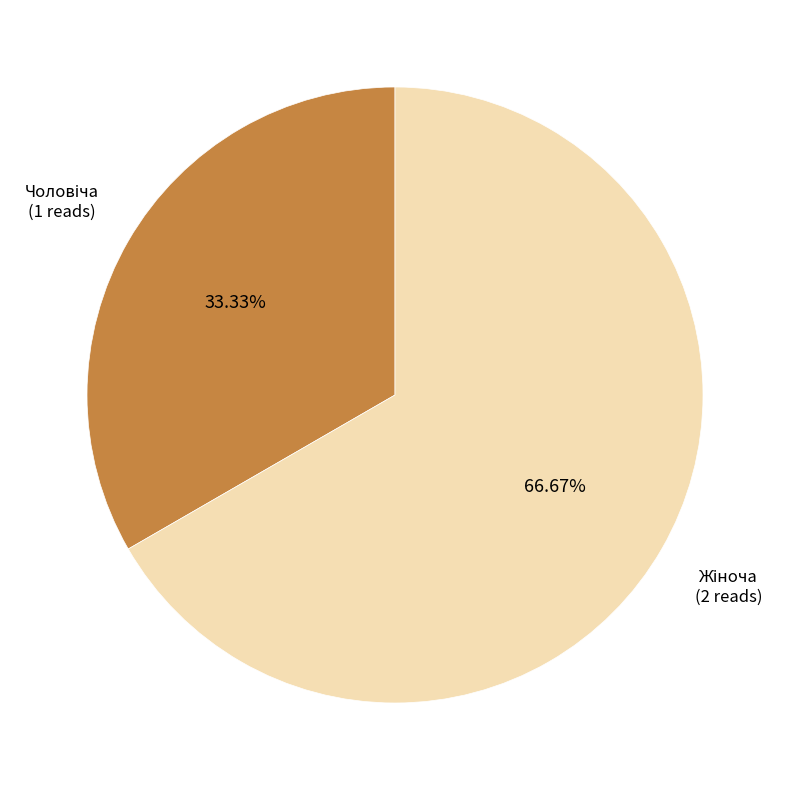

Is there a majority slice in this chart?

Yes